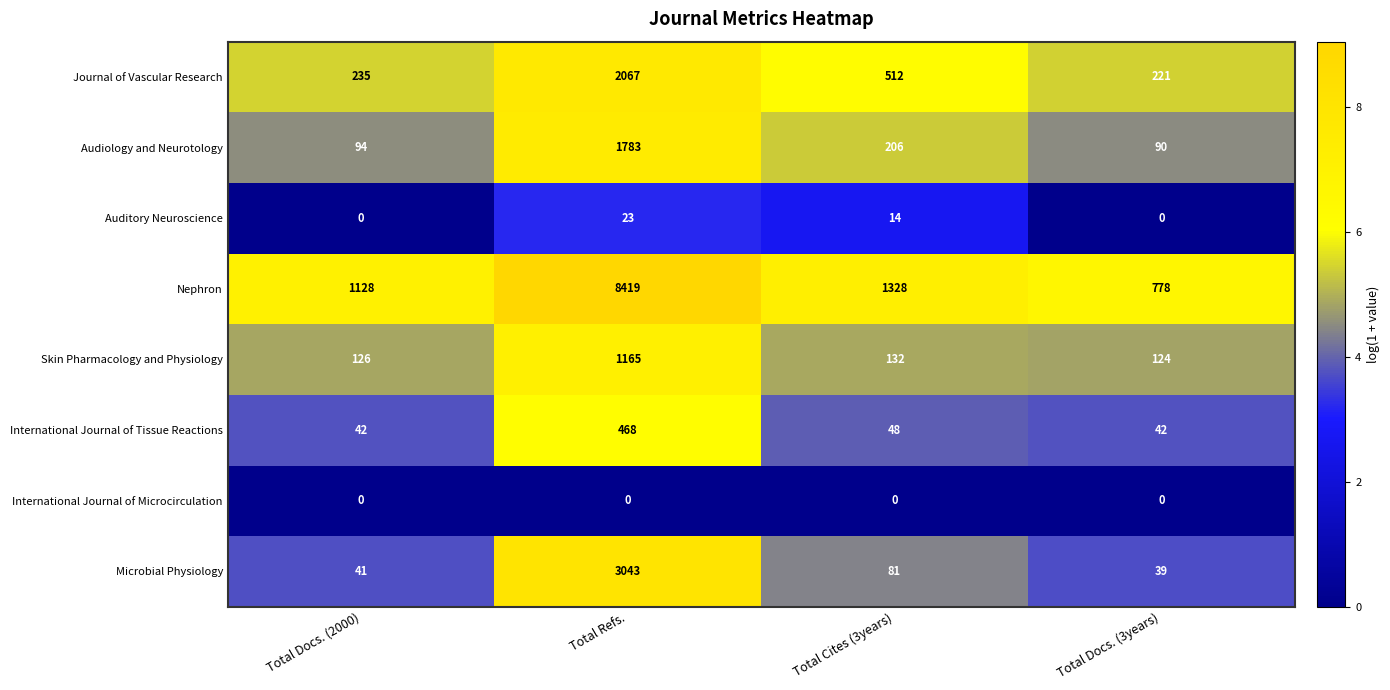

List the series in order of their peak value, lowest first.

International Journal of Microcirculation, Auditory Neuroscience, International Journal of Tissue Reactions, Skin Pharmacology and Physiology, Audiology and Neurotology, Journal of Vascular Research, Microbial Physiology, Nephron